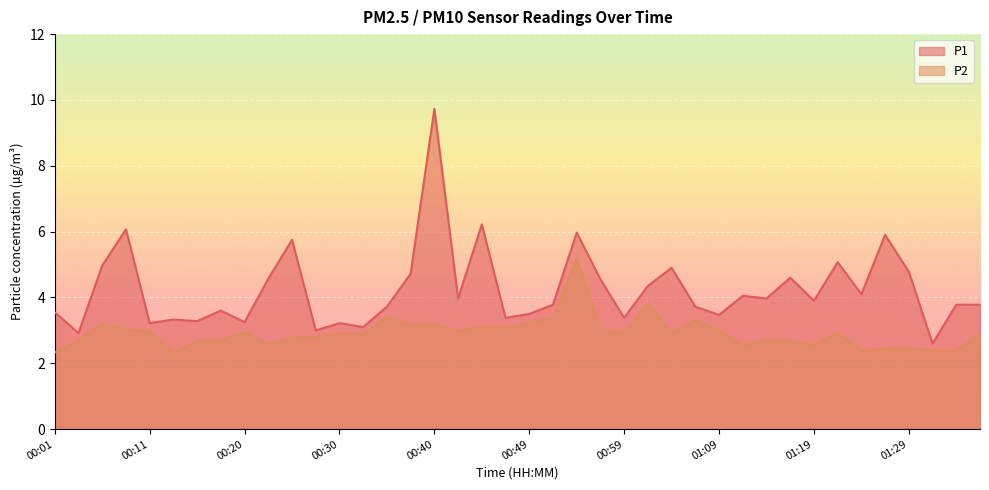

Which series has the largest range (max minus min)?

P1